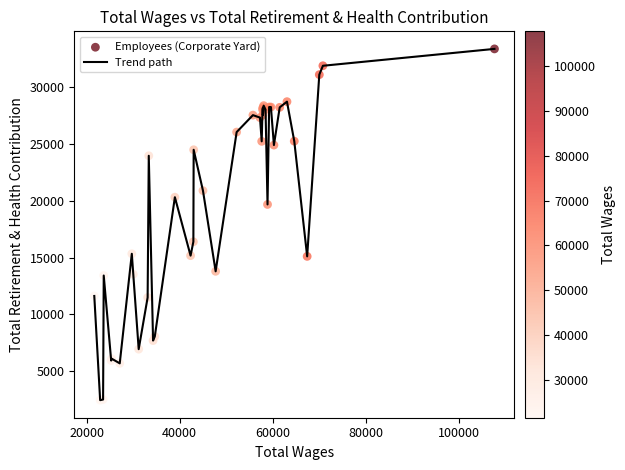

What is the difference between the maximum and minimum values?

30885